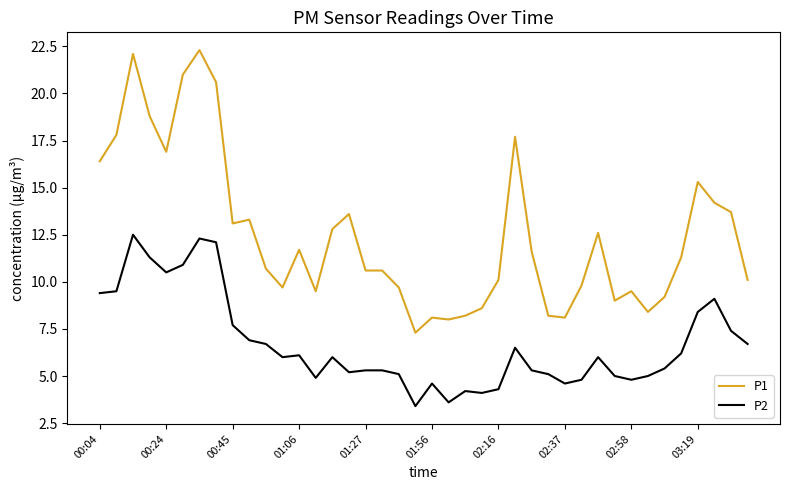

Which series has the widest spread of values?

P1